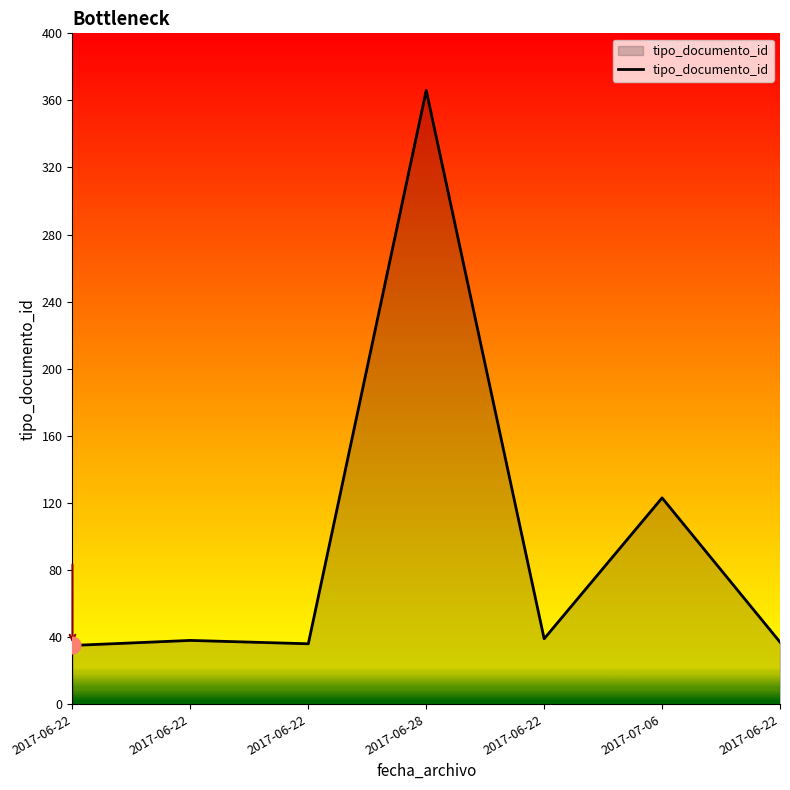

Count the number of categories in the chart.

7